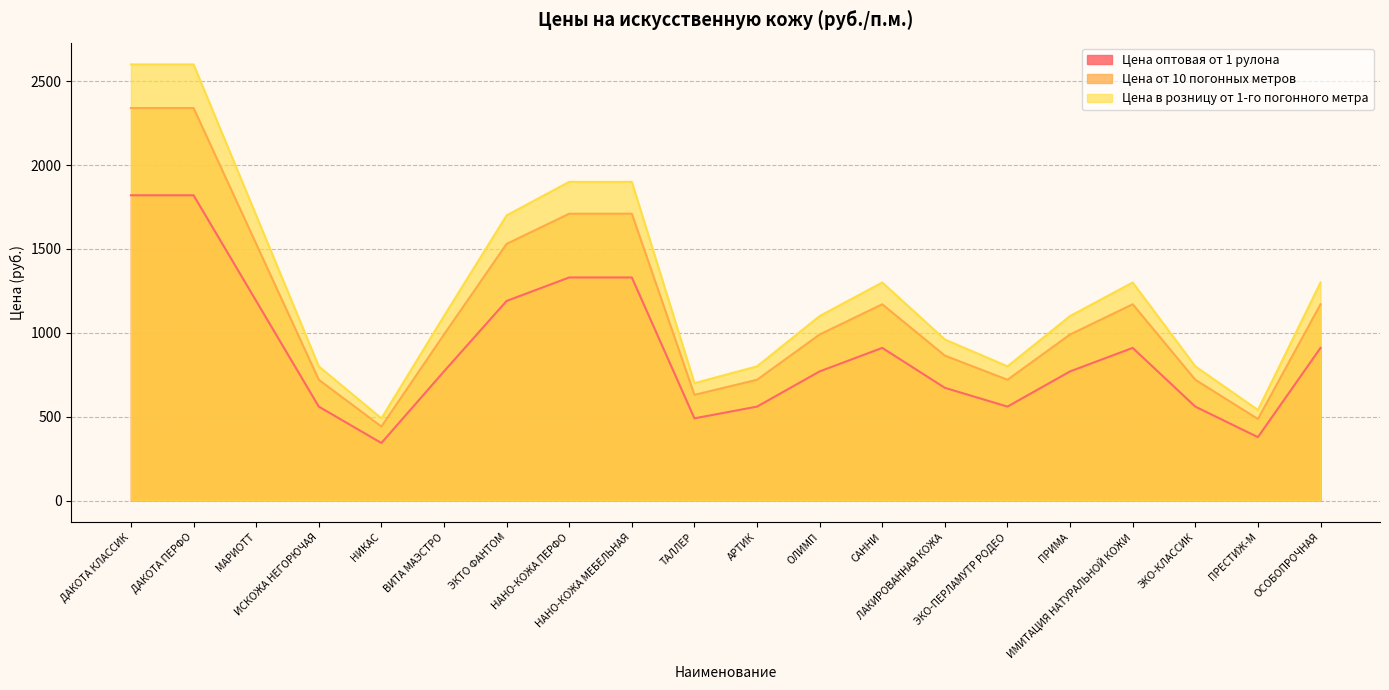

How many interior local peaks does the Цена от 10 погонных метров series have?

2